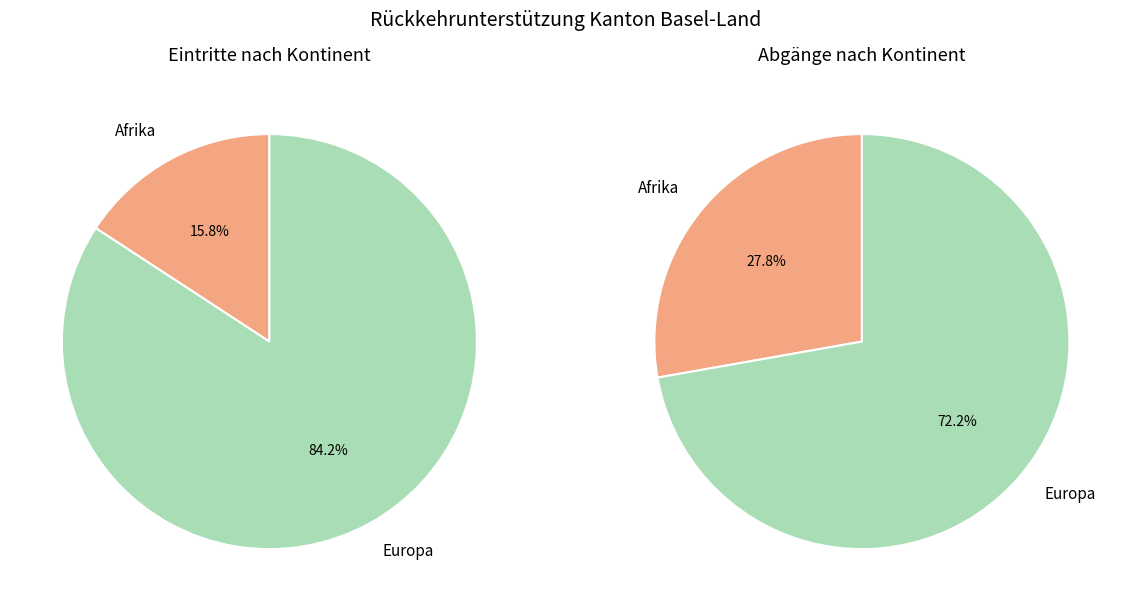

The Europa slice represents 87% of the pie. True or false?

False